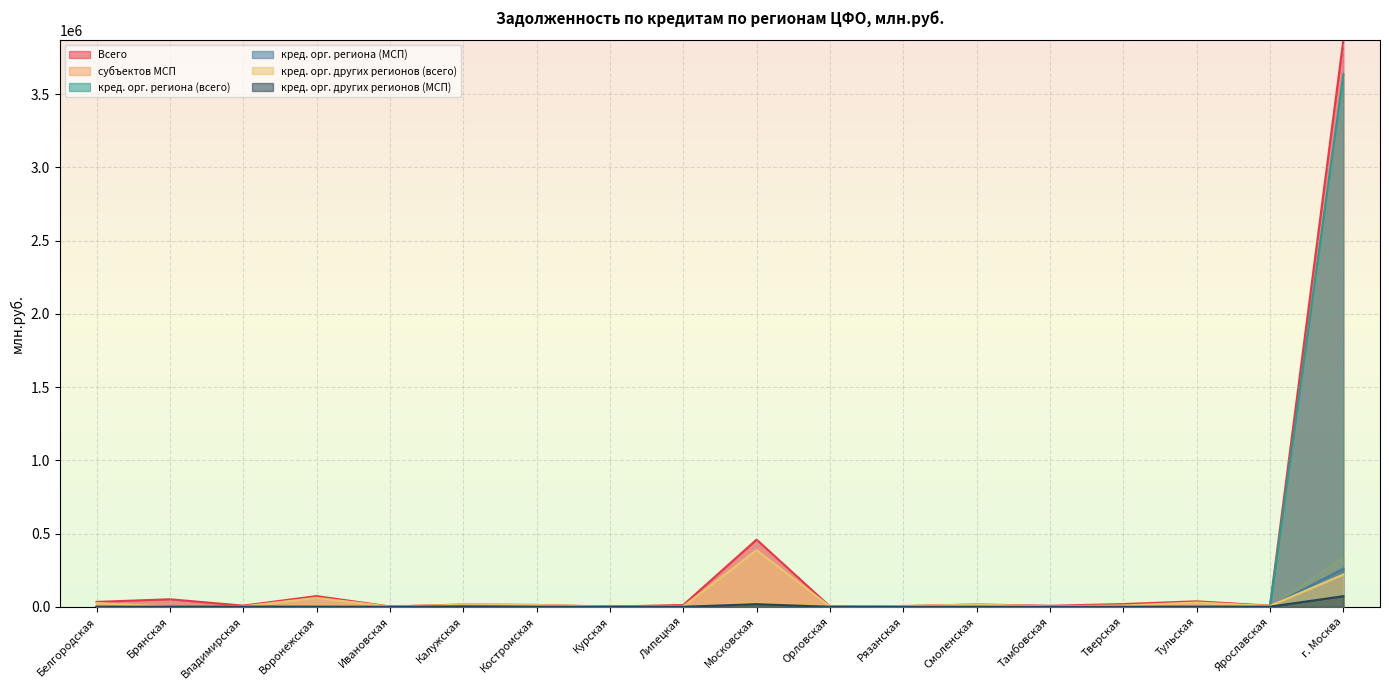

What is the difference between the highest and lowest values at Тверская?

18691